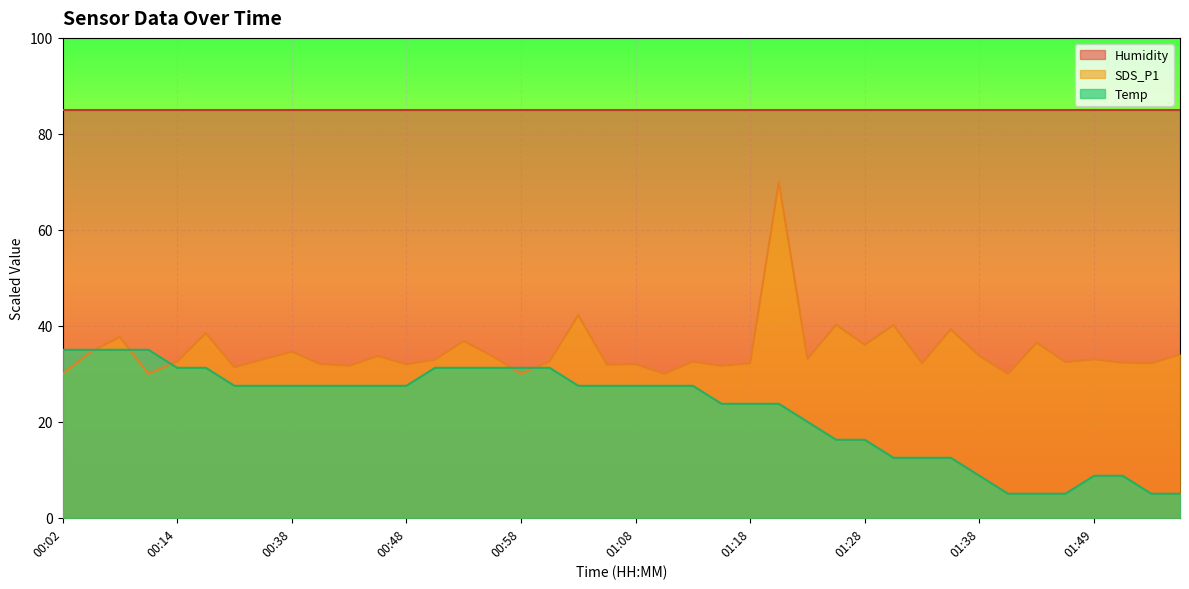

List the labels in order of Temp value, smallest first.

01:41, 01:43, 01:46, 01:54, 01:56, 01:38, 01:49, 01:51, 01:31, 01:33, 01:36, 01:26, 01:28, 01:23, 01:16, 01:18, 01:21, 00:33, 00:36, 00:38, 00:41, 00:44, 00:46, 00:48, 01:03, 01:06, 01:08, 01:11, 01:13, 00:14, 00:17, 00:51, 00:53, 00:56, 00:58, 01:01, 00:02, 00:04, 00:07, 00:09